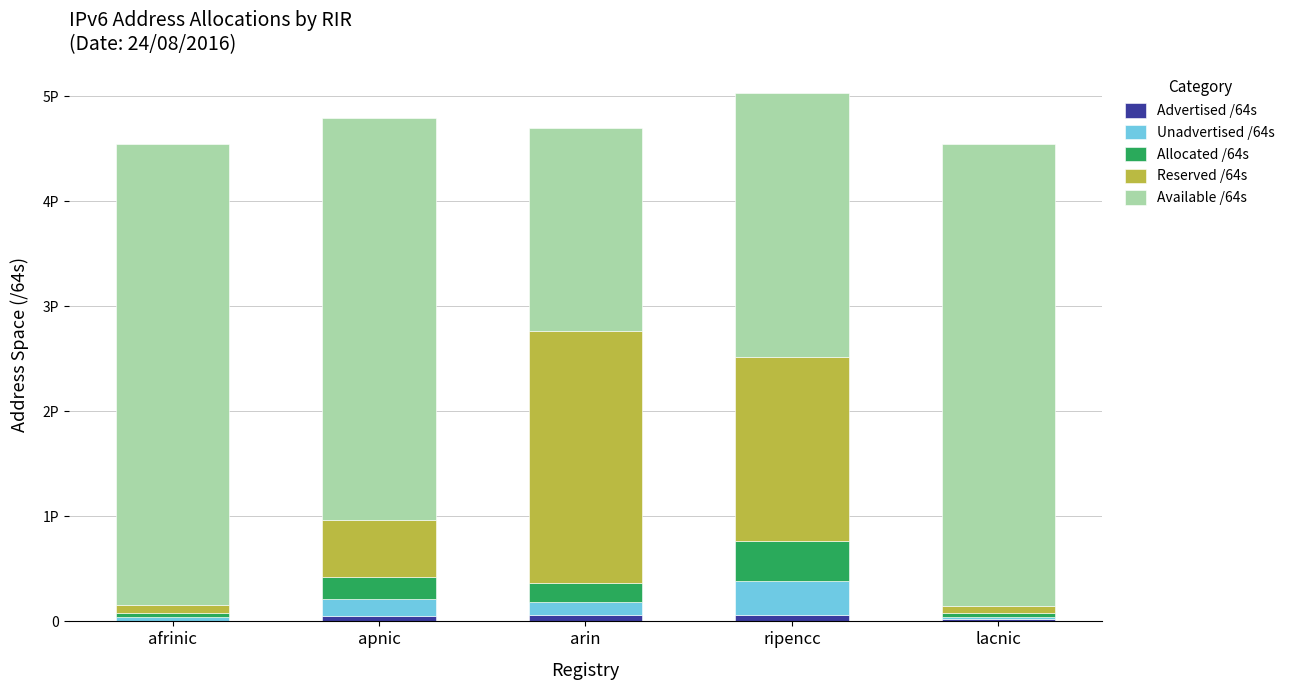

What are all the series names shown in the legend?

Advertised /64s, Unadvertised /64s, Allocated /64s, Reserved /64s, Available /64s